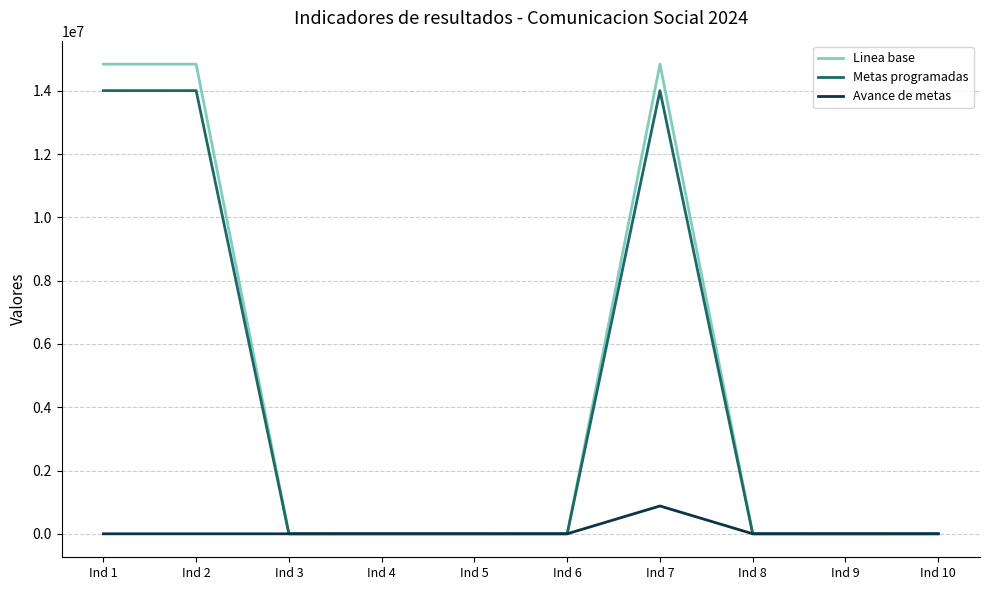

How many categories are shown in the chart?

10